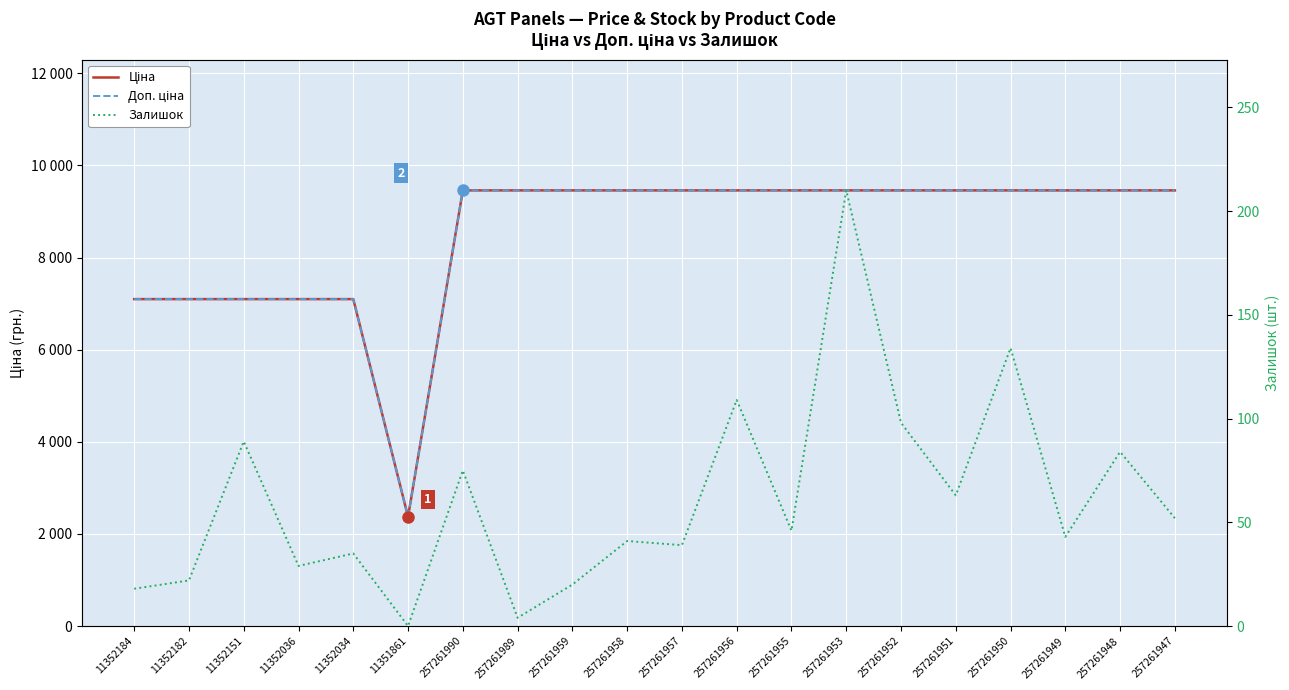

Reading left to right, transcribe all the data shown in this chart.

Ціна: 7098.8	7098.8	7098.8	7098.8	7098.8	2372.4	9458.9	9458.9	9458.9	9458.9	9458.9	9458.9	9458.9	9458.9	9458.9	9458.9	9458.9	9458.9	9458.9	9458.9
Доп. ціна: 7098.8	7098.8	7098.8	7098.8	7098.8	2372.0	9458.9	9458.9	9458.9	9458.9	9458.9	9458.9	9458.9	9458.9	9458.9	9458.9	9458.9	9458.9	9458.9	9458.9
Залишок: 18.0	22.0	89.0	29.0	35.0	0.0	75.0	4.0	20.0	41.0	39.0	109.0	46.0	210.0	98.0	63.0	134.0	43.0	84.0	52.0